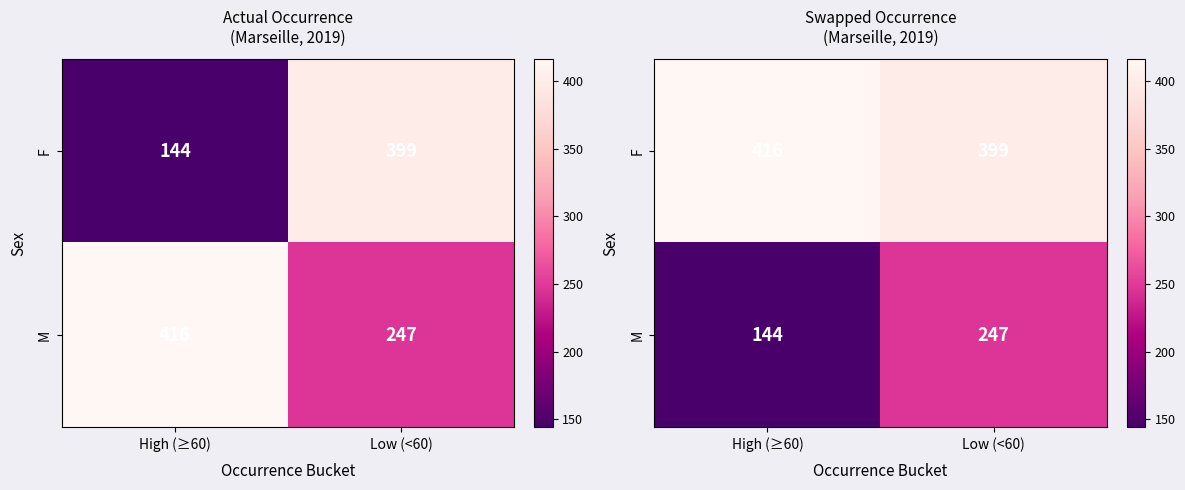

At which label is F closest to 407?

Low (<60)